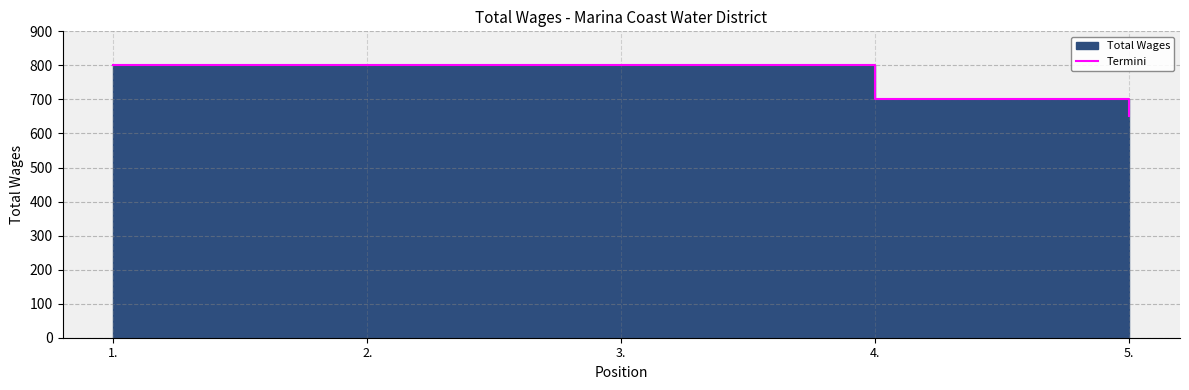

At which category does the chart reach its minimum across all series?

5.